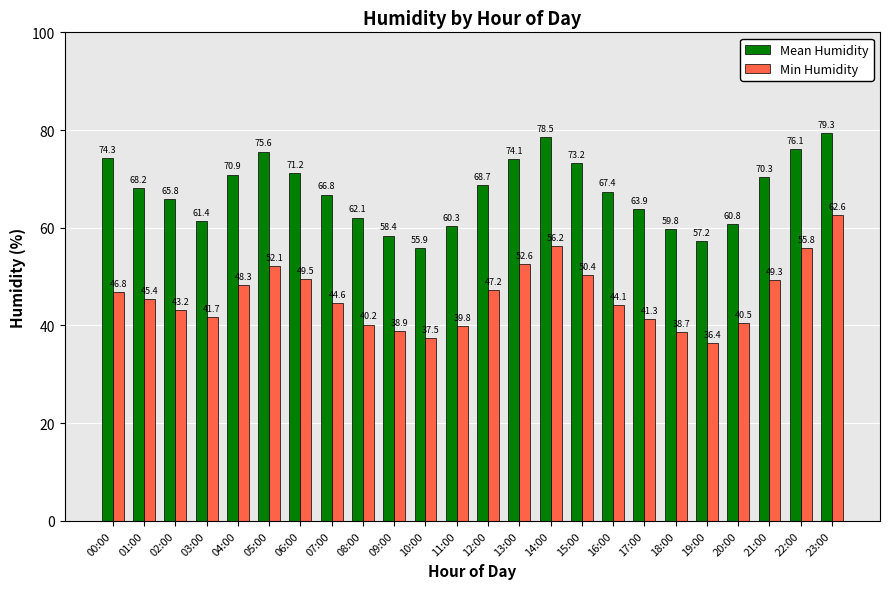

At which category is the sum across all series the highest?

23:00